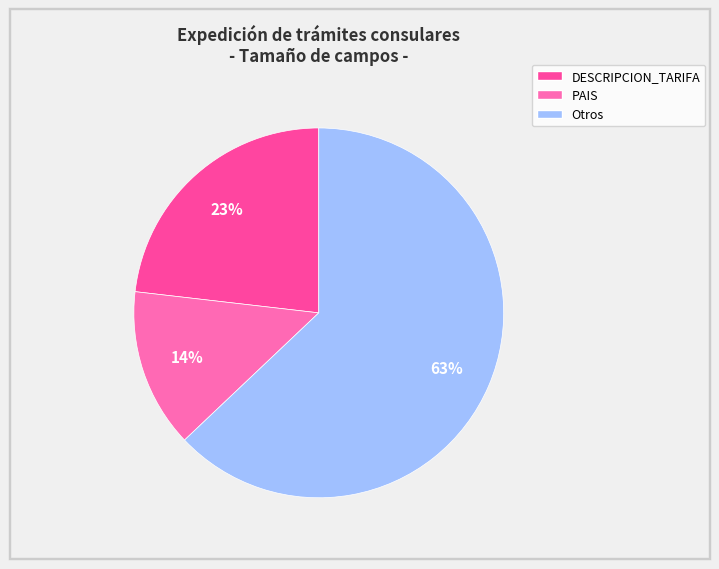

To the nearest percent, what is the average slice percentage?

33%